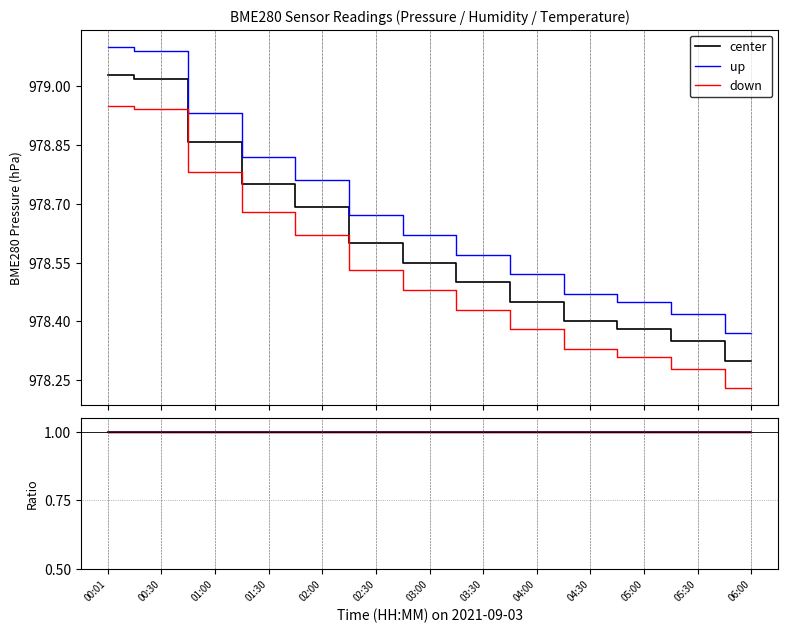

The up series shows 1.7 at 05:00. True or false?

False